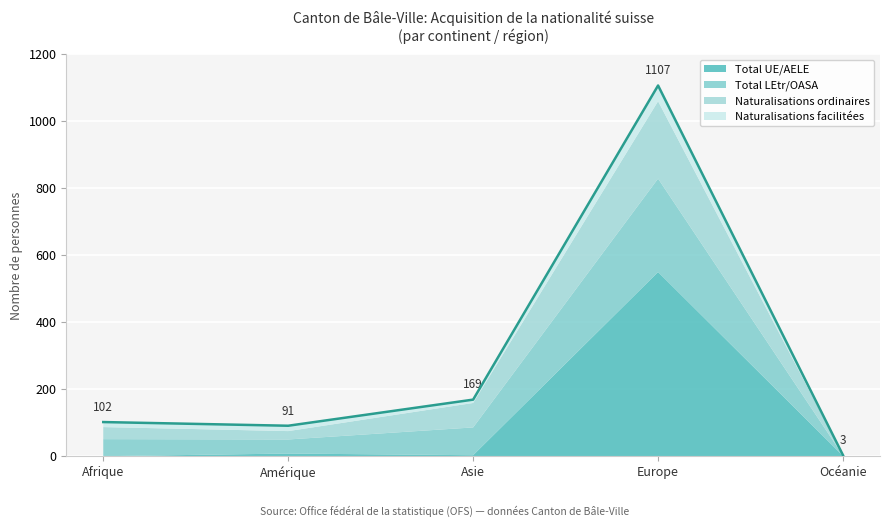

True or false: Naturalisations ordinaires and Naturalisations facilitées cross at least once.

False